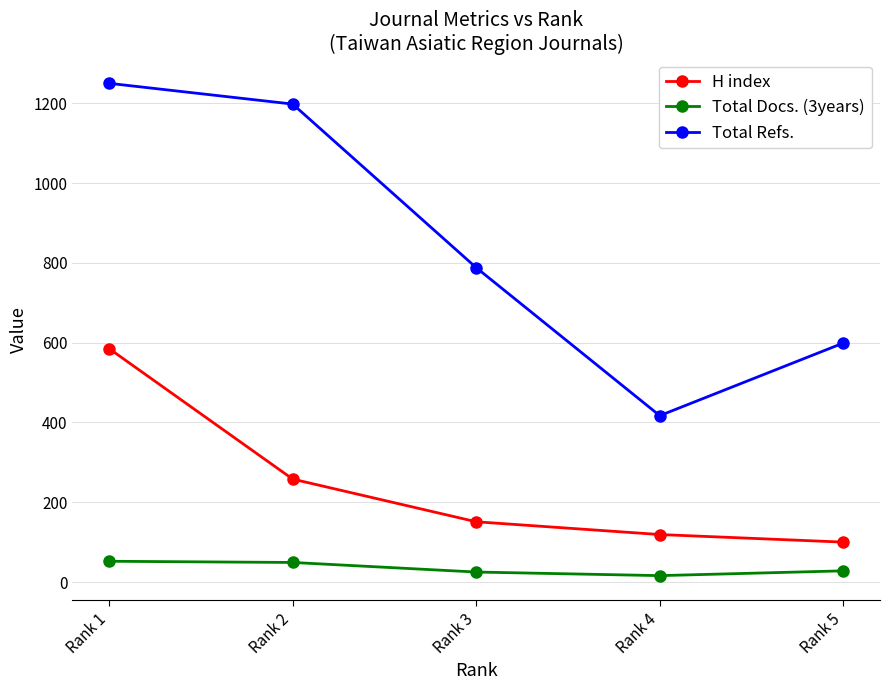

Rank the series by their maximum value, from lowest to highest.

Total Docs. (3years), H index, Total Refs.